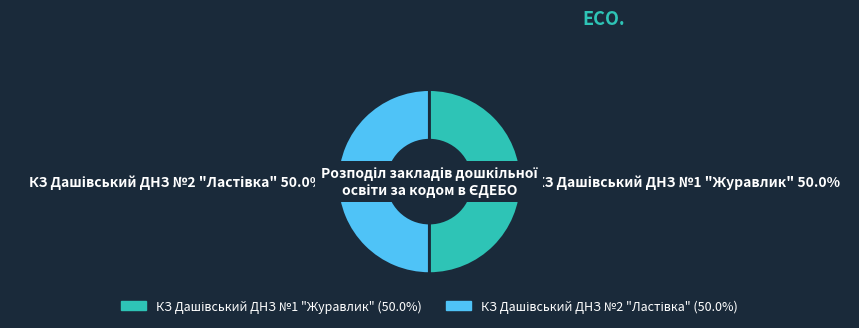

Is it true that КЗ Дашівський ДНЗ №1 "Журавлик" is 36% of the pie?

False